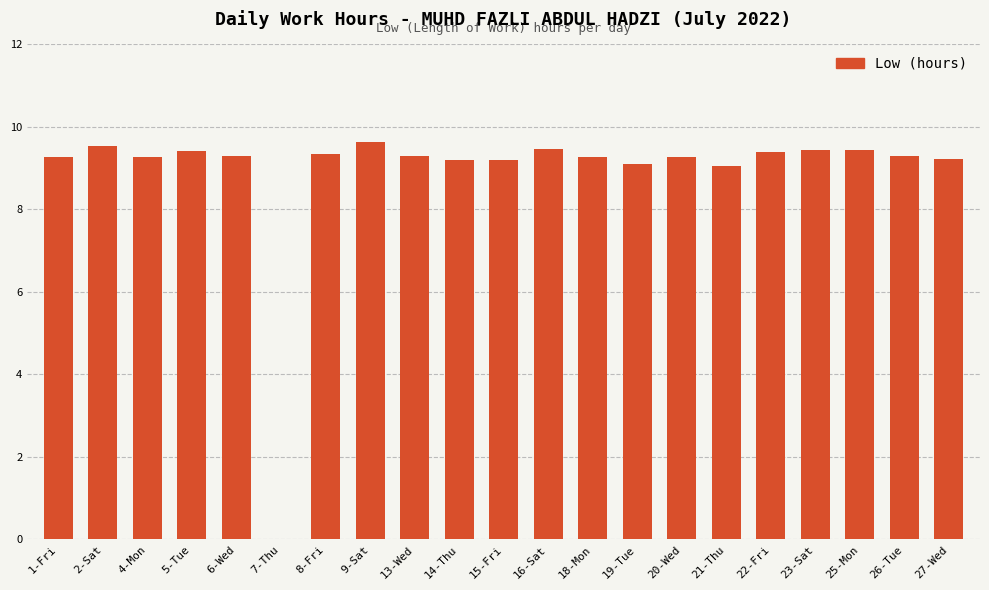

How many values are above zero?

20